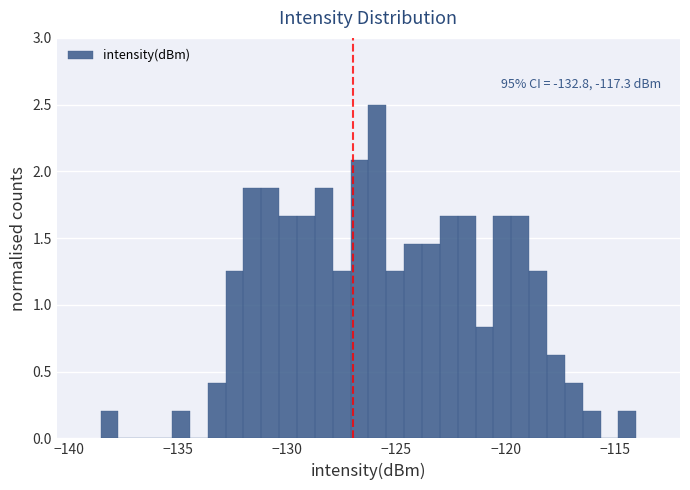

Read against the x-axis, roughly where is the centre of the tallest bar?

-126.0